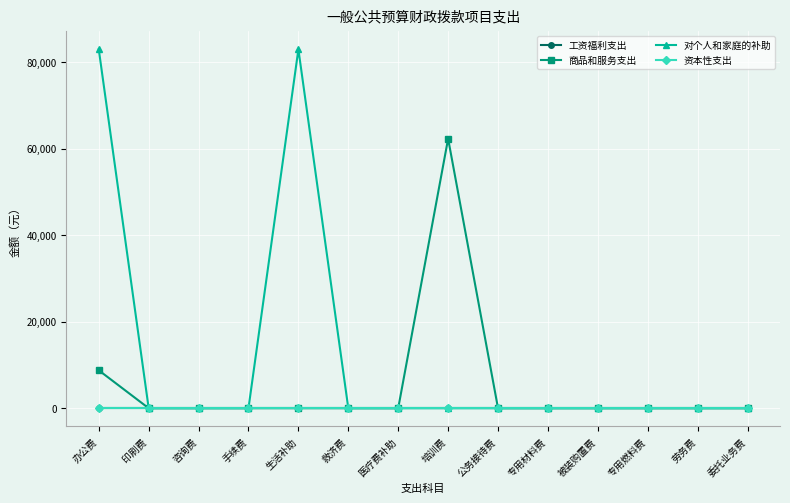

Does the chart have visible grid lines?

Yes